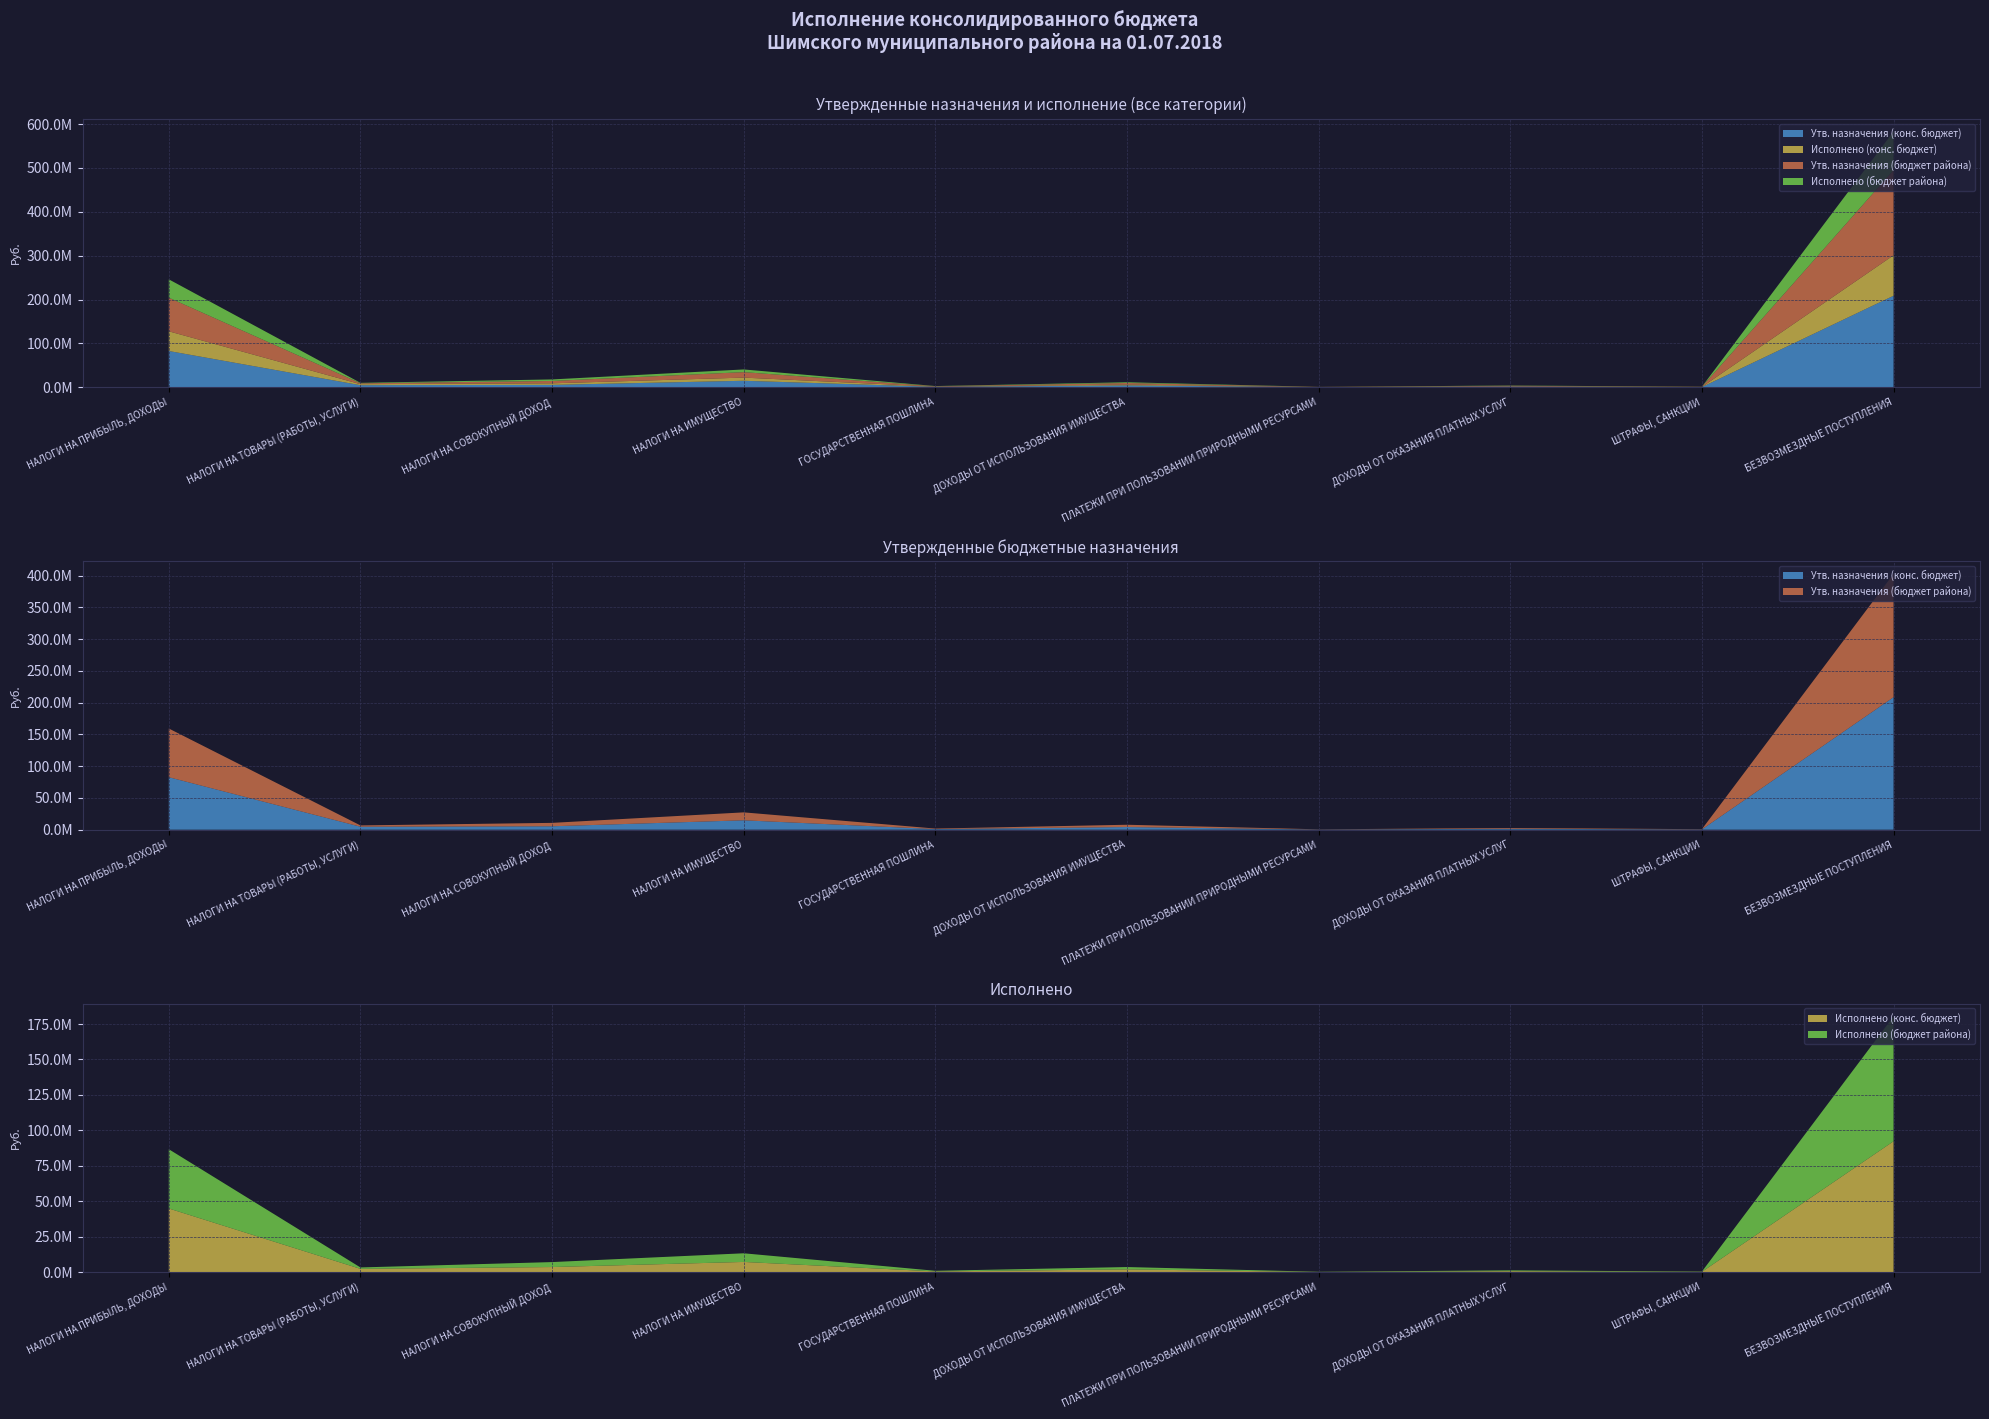

Reading right to left, list all the values displayed in this chart.

Утв. назначения (конс. бюджет): 208658031.0	450000.0	1500000.0	320000.0	4200000.0	980000.0	14800000.0	5389000.0	4726300.0	82685000.0
Исполнено (конс. бюджет): 92297301.0	220000.0	680000.0	145000.0	1950000.0	520000.0	7200000.0	3599985.5	2319278.5	44906772.7
Утв. назначения (бюджет района): 194158093.0	380000.0	1200000.0	280000.0	3600000.0	800000.0	12500000.0	5368000.0	2030800.0	76713500.0
Исполнено (бюджет района): 88078146.0	185000.0	580000.0	120000.0	1650000.0	430000.0	6100000.0	3496789.0	996541.6	41793462.8